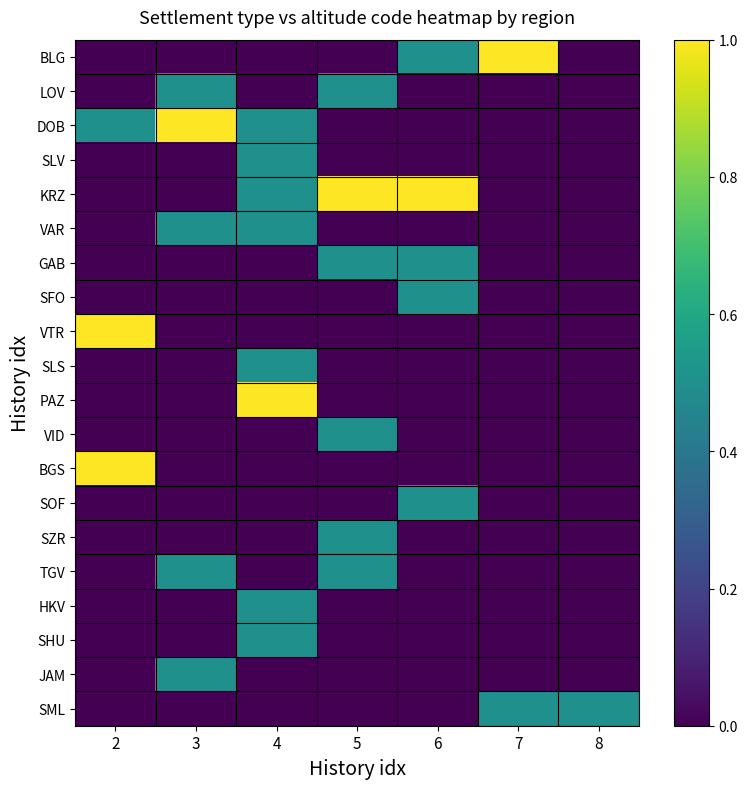

At which category is the sum across all series the highest?

4